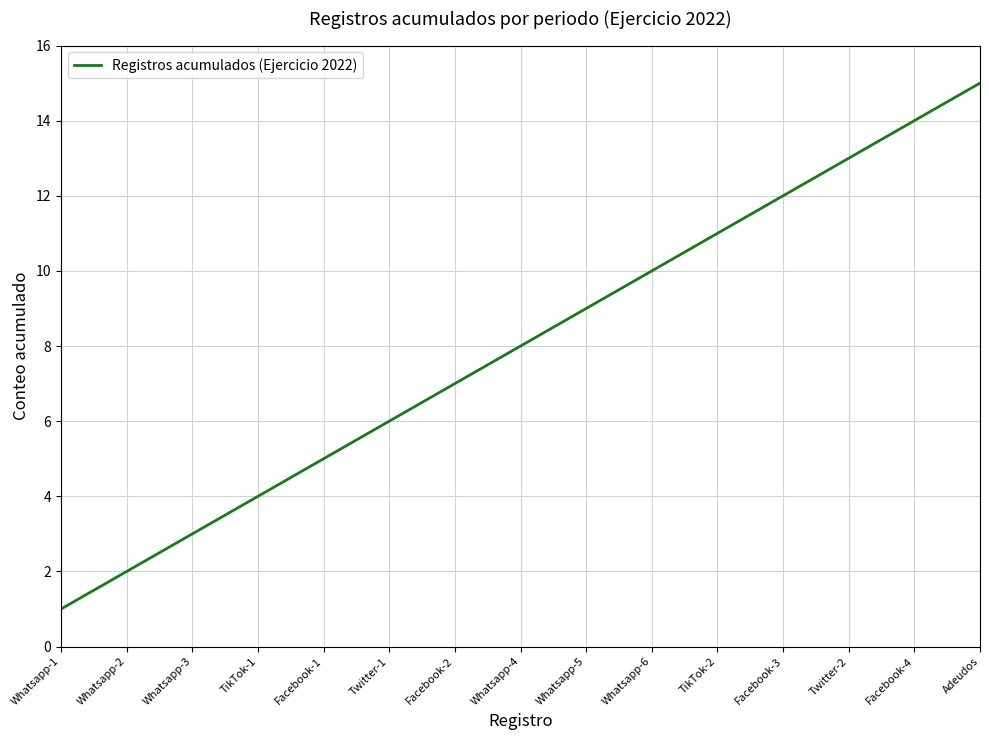

Approximately how many times larger is the value at Whatsapp-6 compared to Adeudos?

0.7